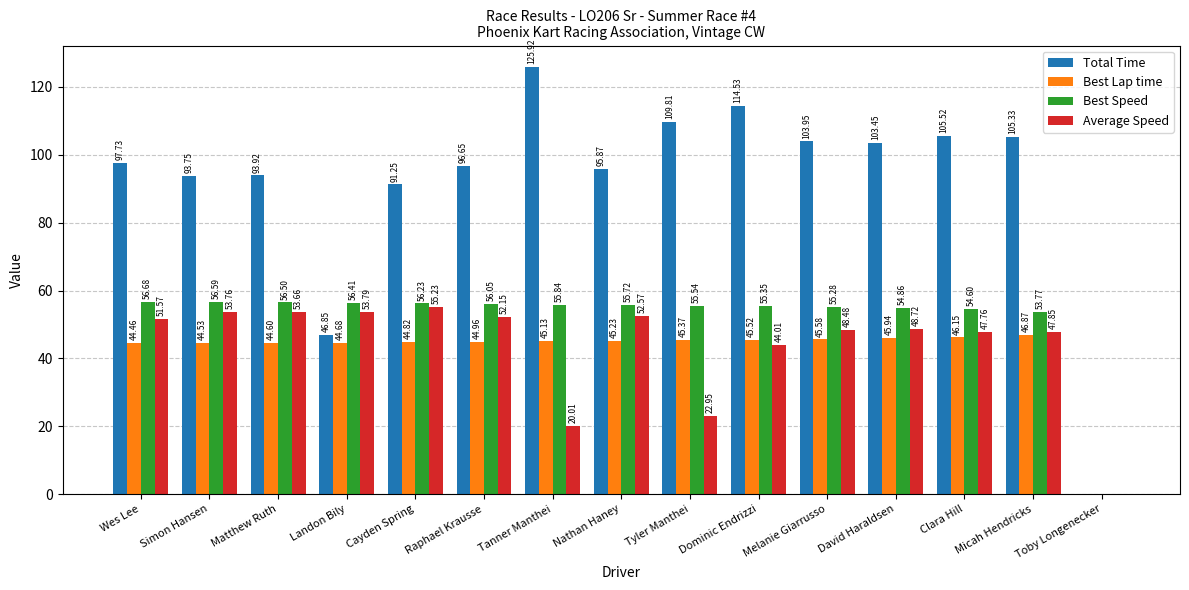

What is the maximum value for Average Speed?

55.2